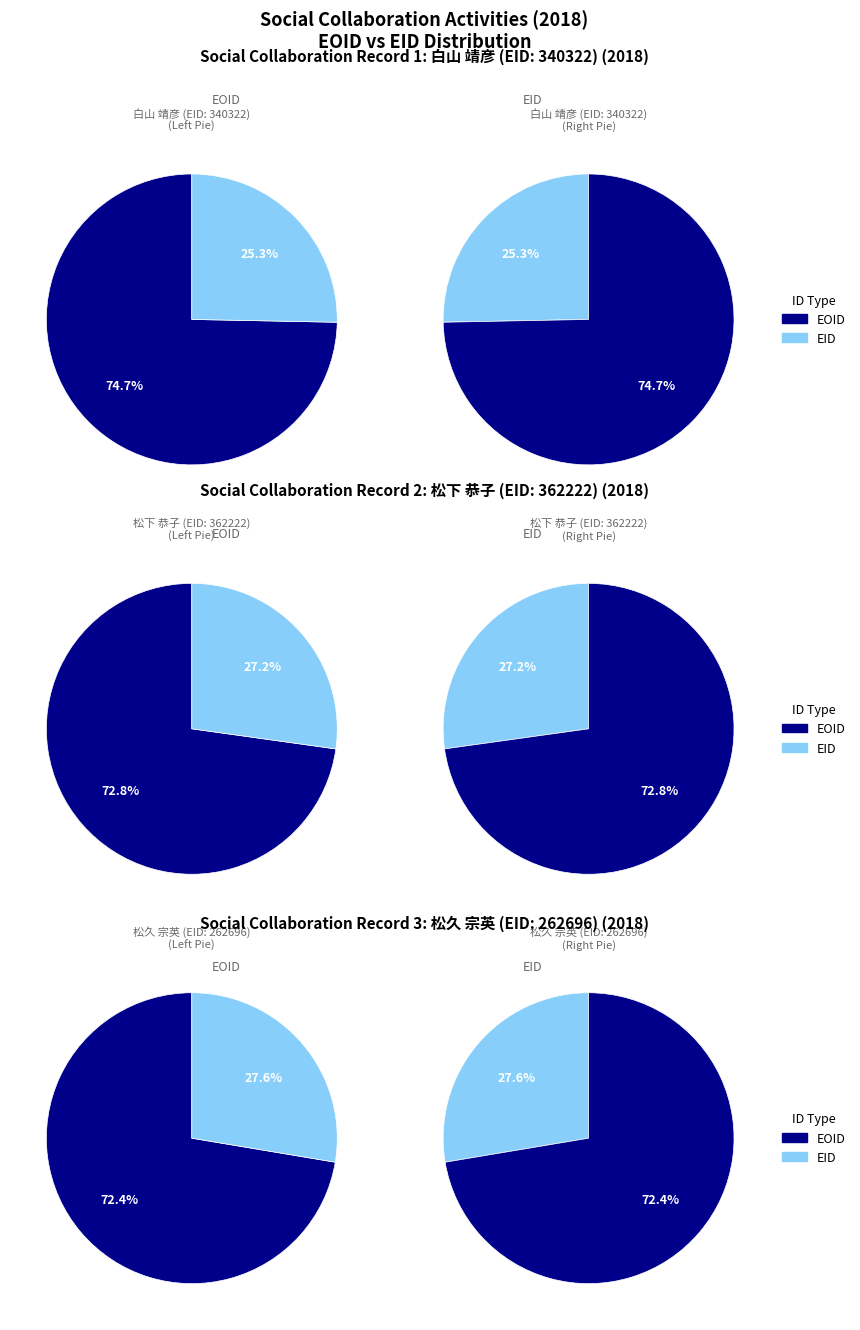

Rank the series by their maximum value, from lowest to highest.

262696, 362222, 340322